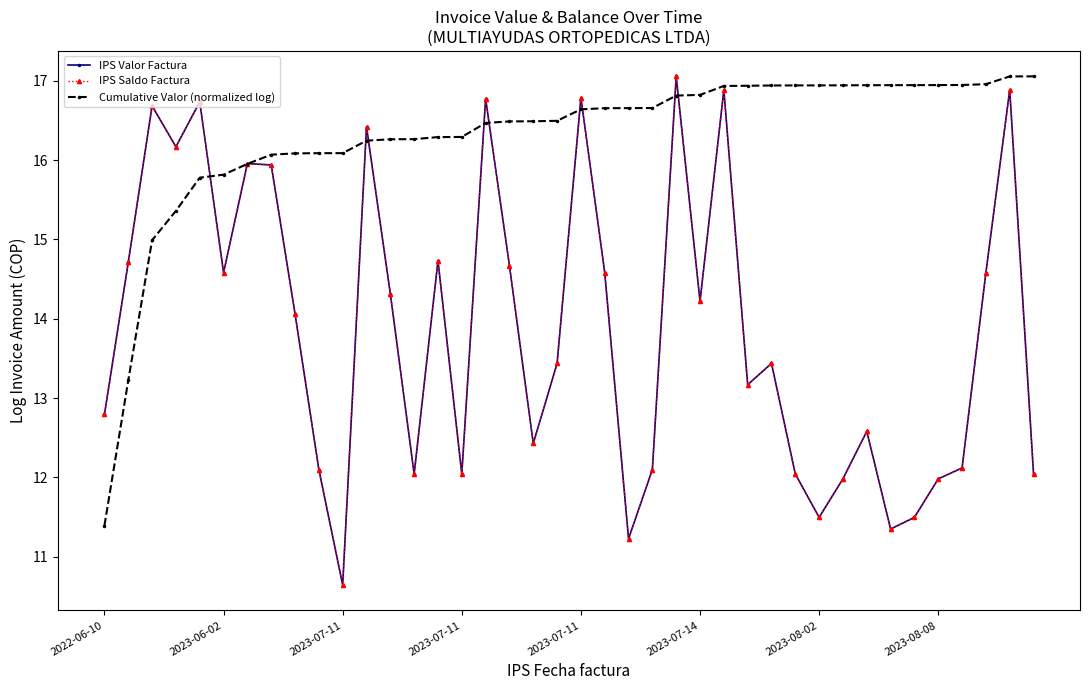

Is this an area chart (filled region under the line)?

No